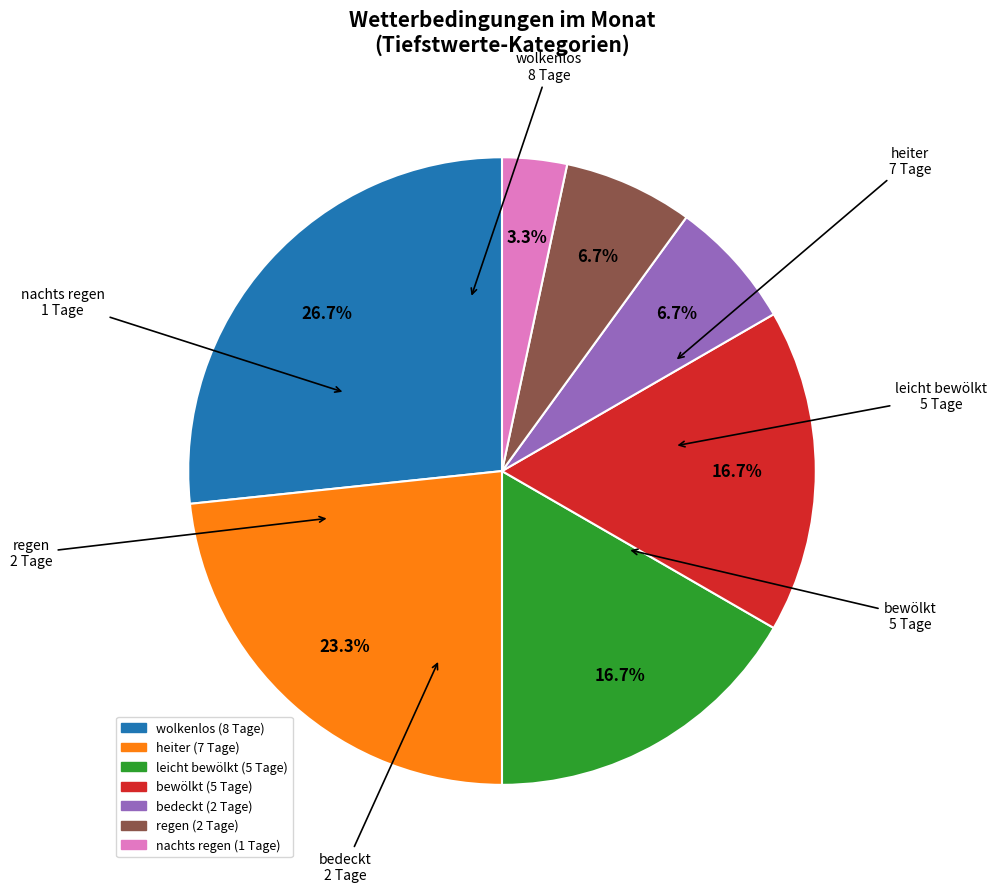

Does any single category account for the majority?

No